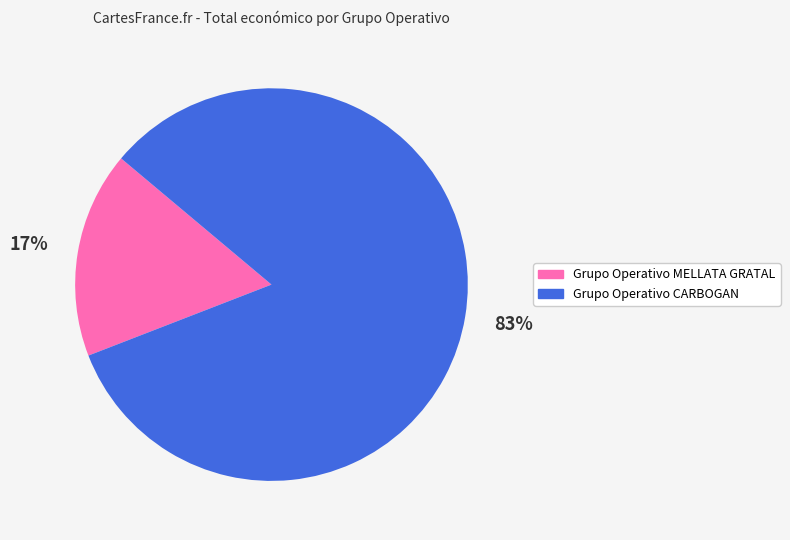

To the nearest percent, what is the difference between the Grupo Operativo CARBOGAN and Grupo Operativo MELLATA GRATAL slice percentages?

66%